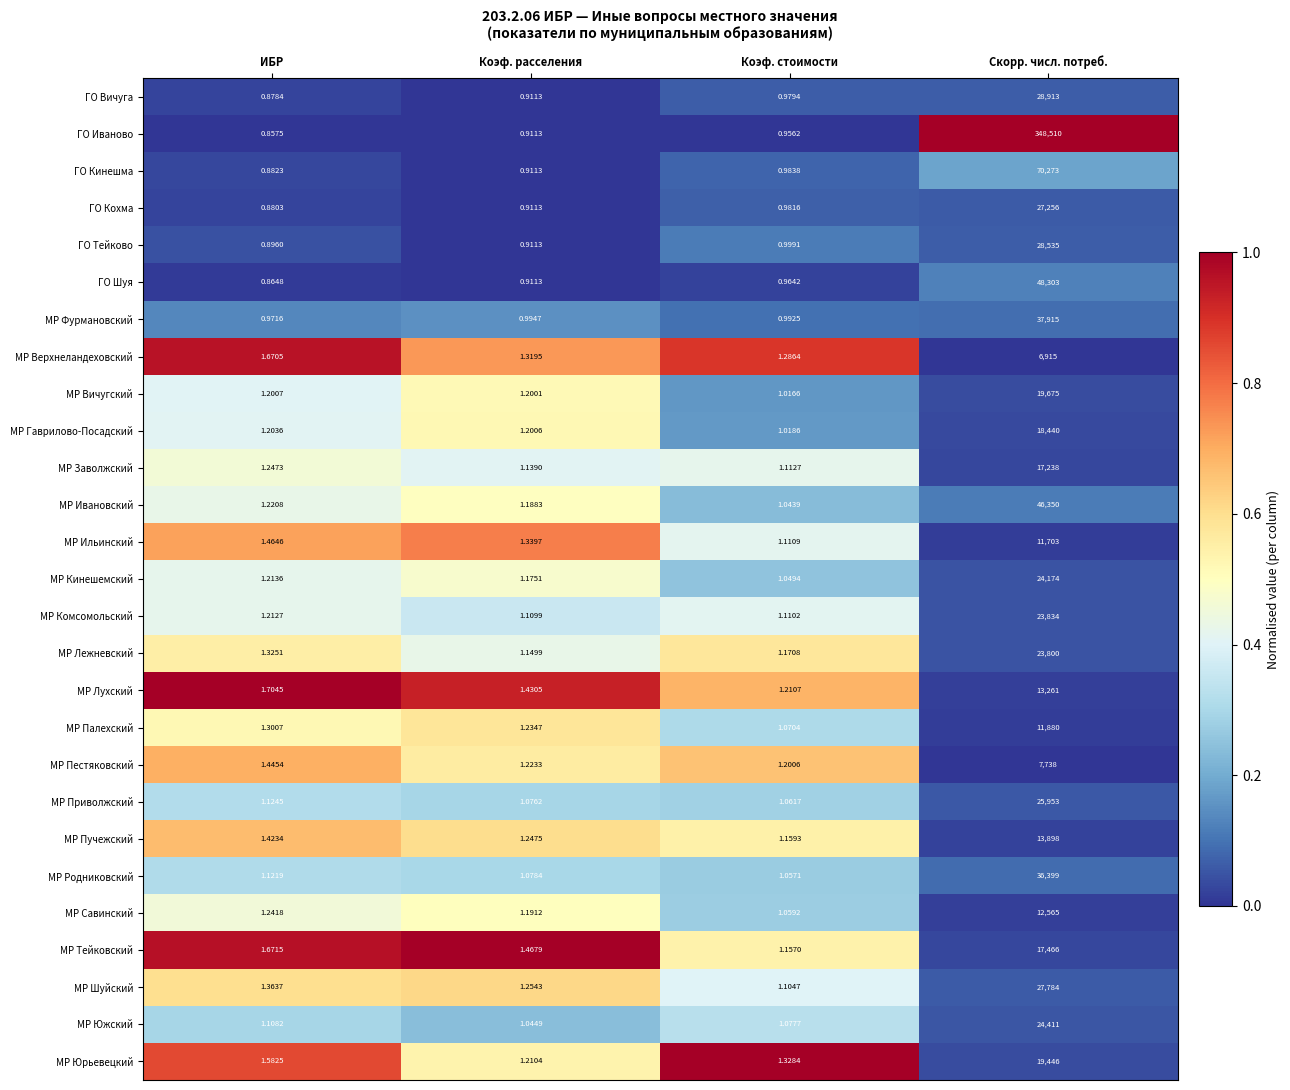

What is the total value across all series at ИБР?

33.1